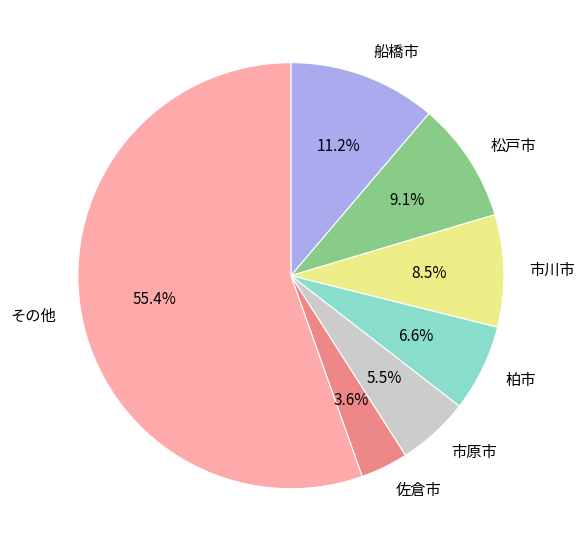

Does 柏市 represent more than half of the total?

No